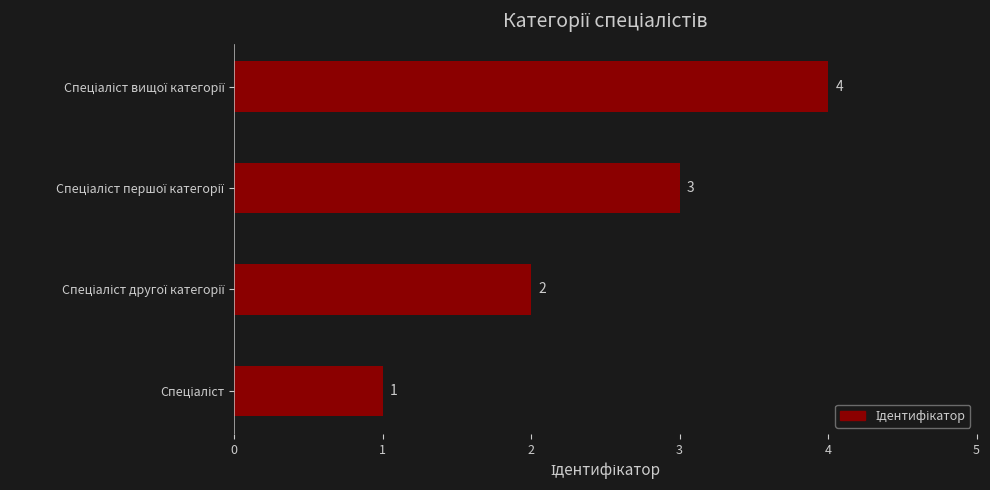

What is the difference between the maximum and minimum values?

3